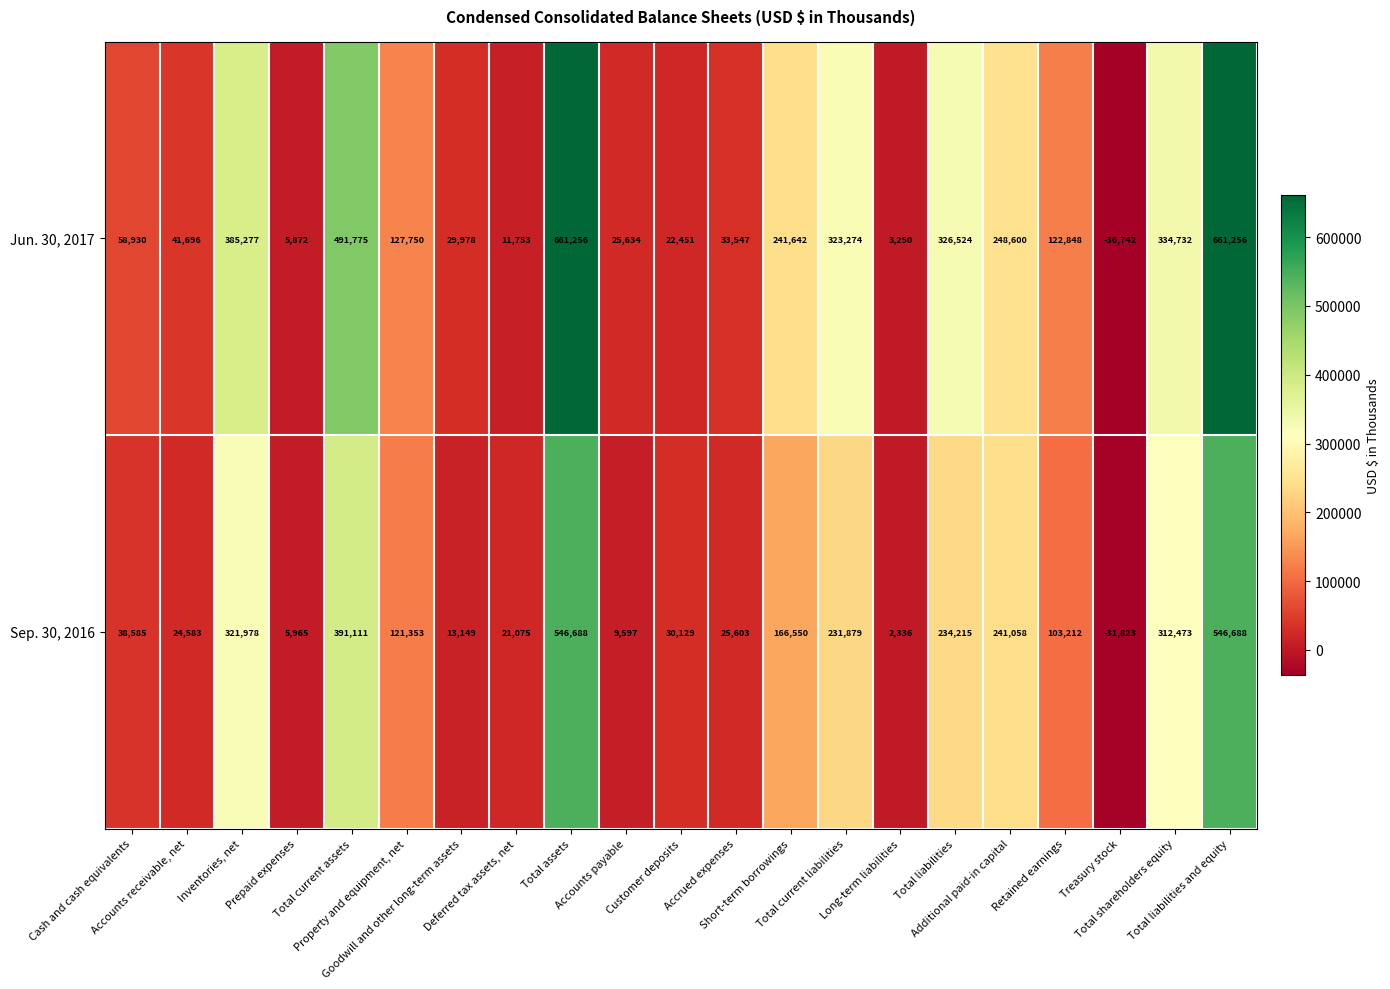

List the series in order of their peak value, lowest first.

Sep. 30, 2016, Jun. 30, 2017